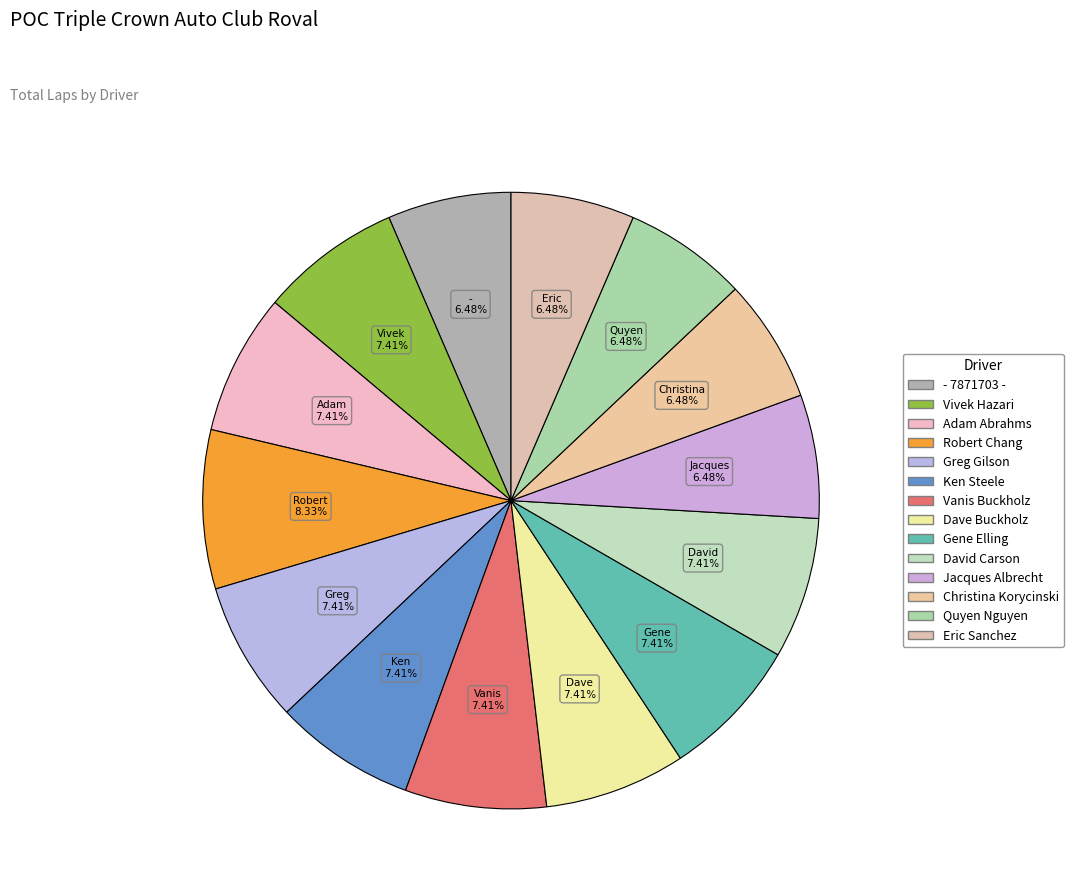

To the nearest percent, what portion does Vivek Hazari represent?

7%